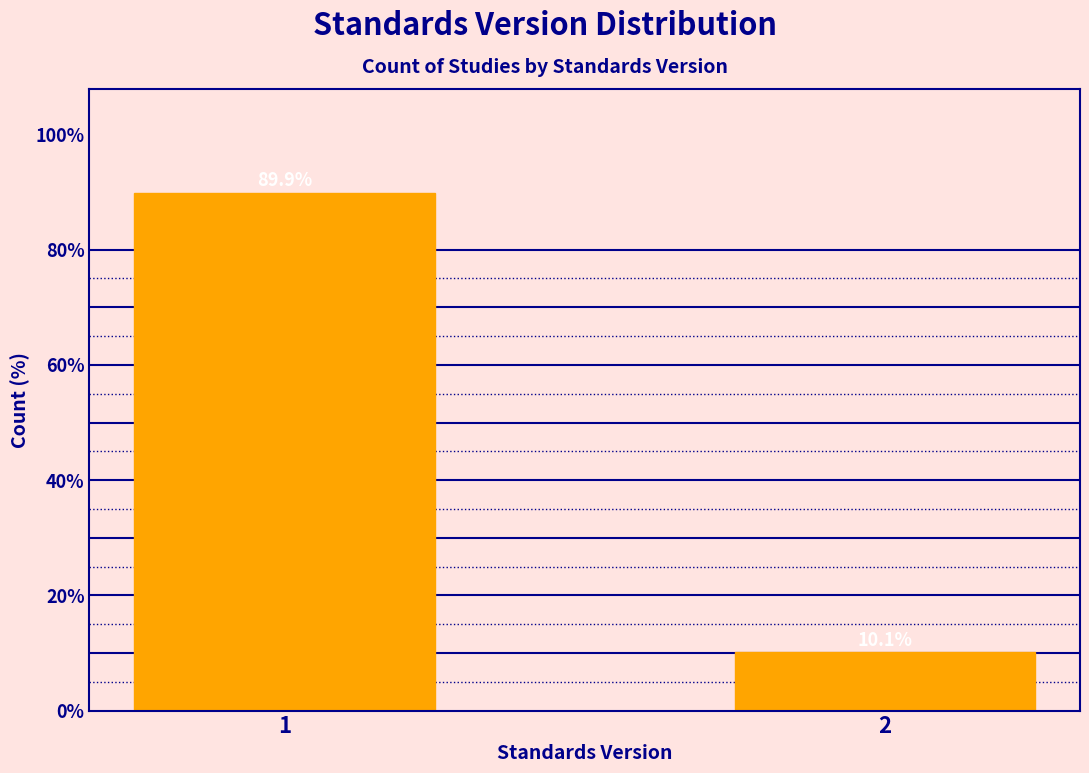

Reading right to left, list all the values displayed in this chart.

10.1	89.9